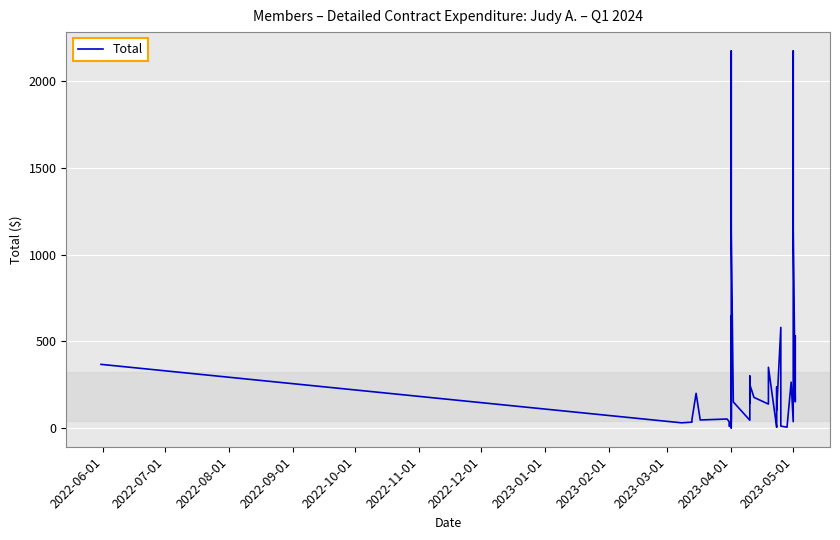

How many values exceed 145?

19